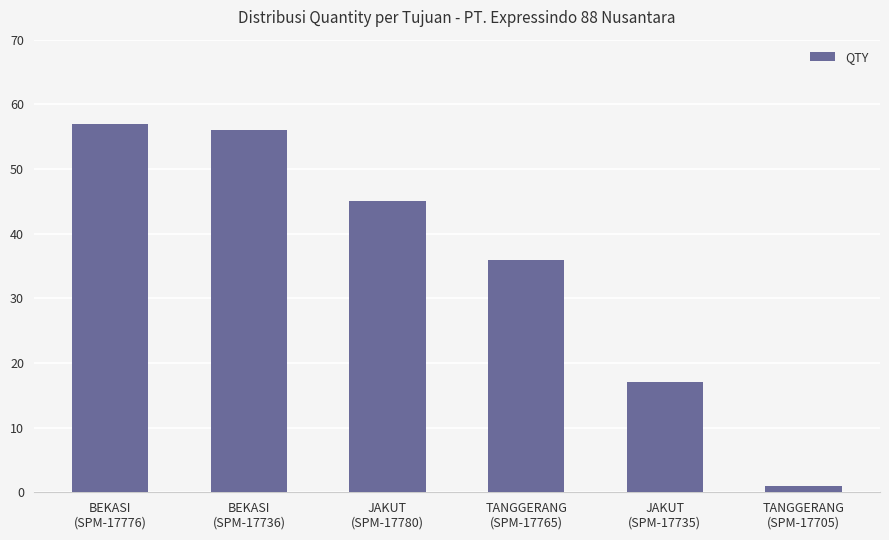

The value at TANGGERANG
(SPM-17705) is 1. True or false?

True